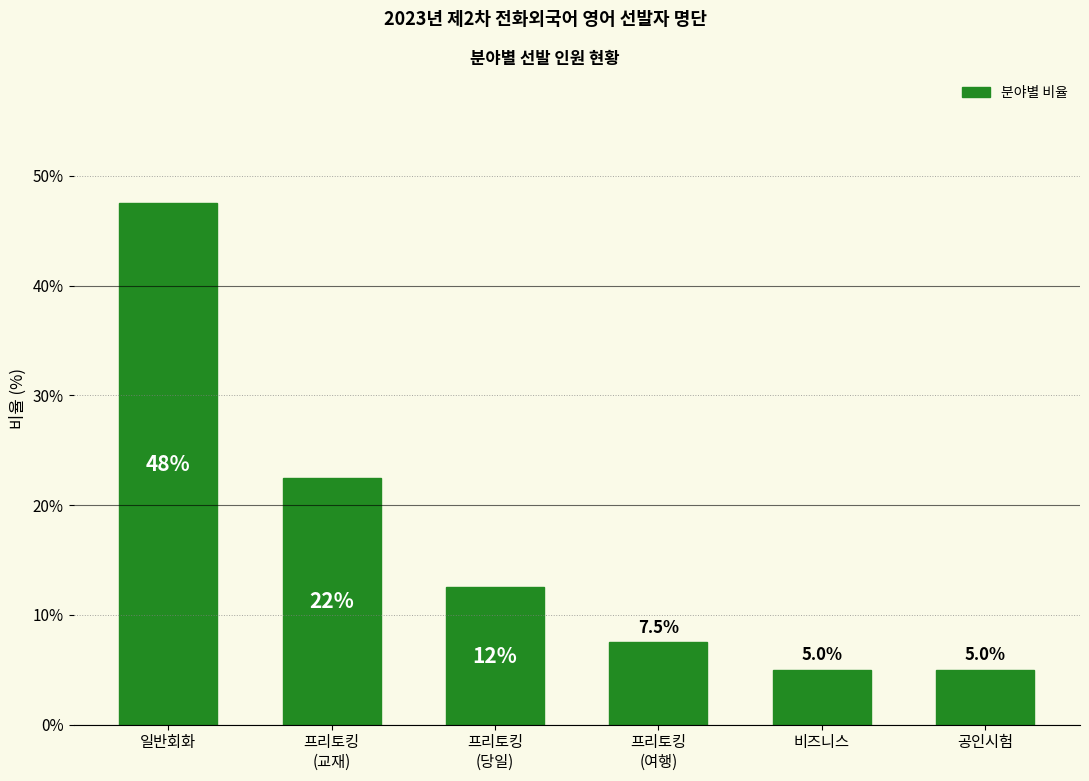

Reading right to left, transcribe all the data shown in this chart.

5.0	5.0	7.5	12.5	22.5	47.5